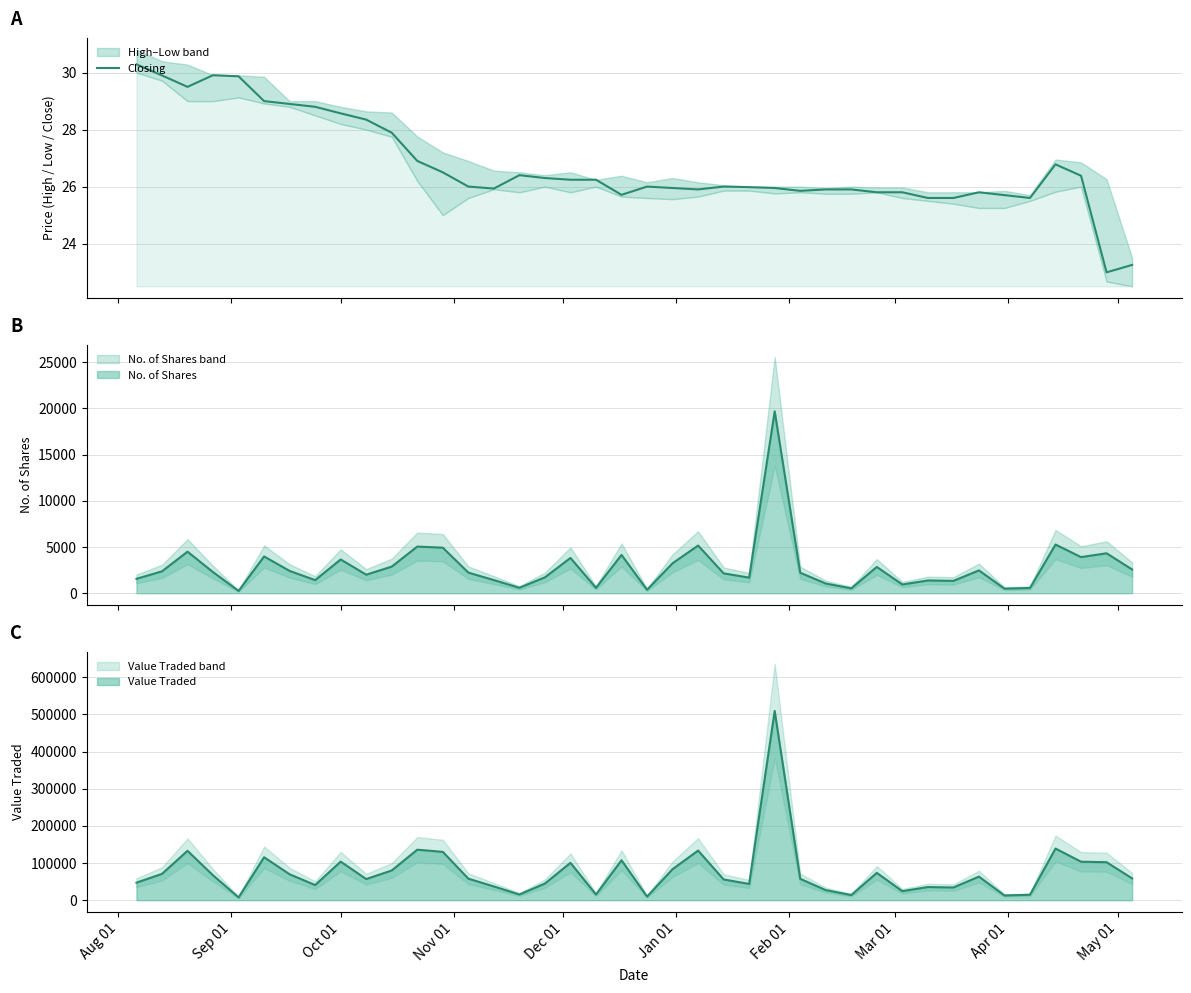

How many values exceed 26?

19